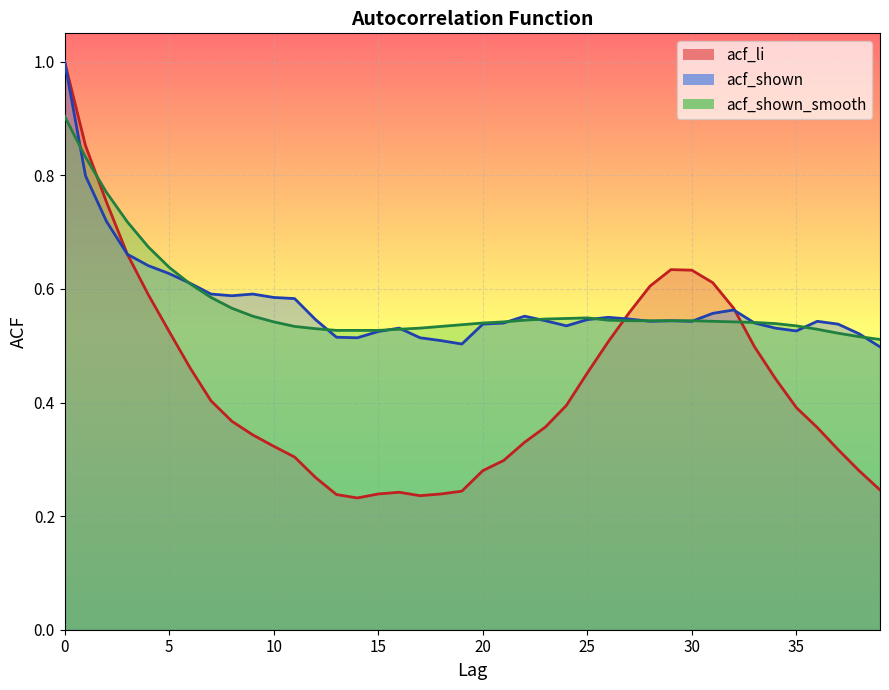

At how many categories does at least one series exceed 0?

40